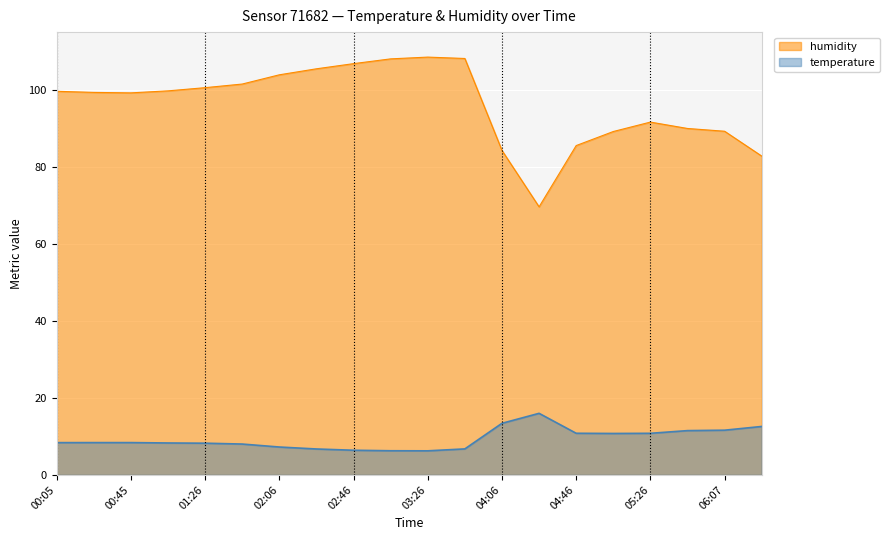

What is the difference between the humidity values at 01:06 and 03:46?

8.4